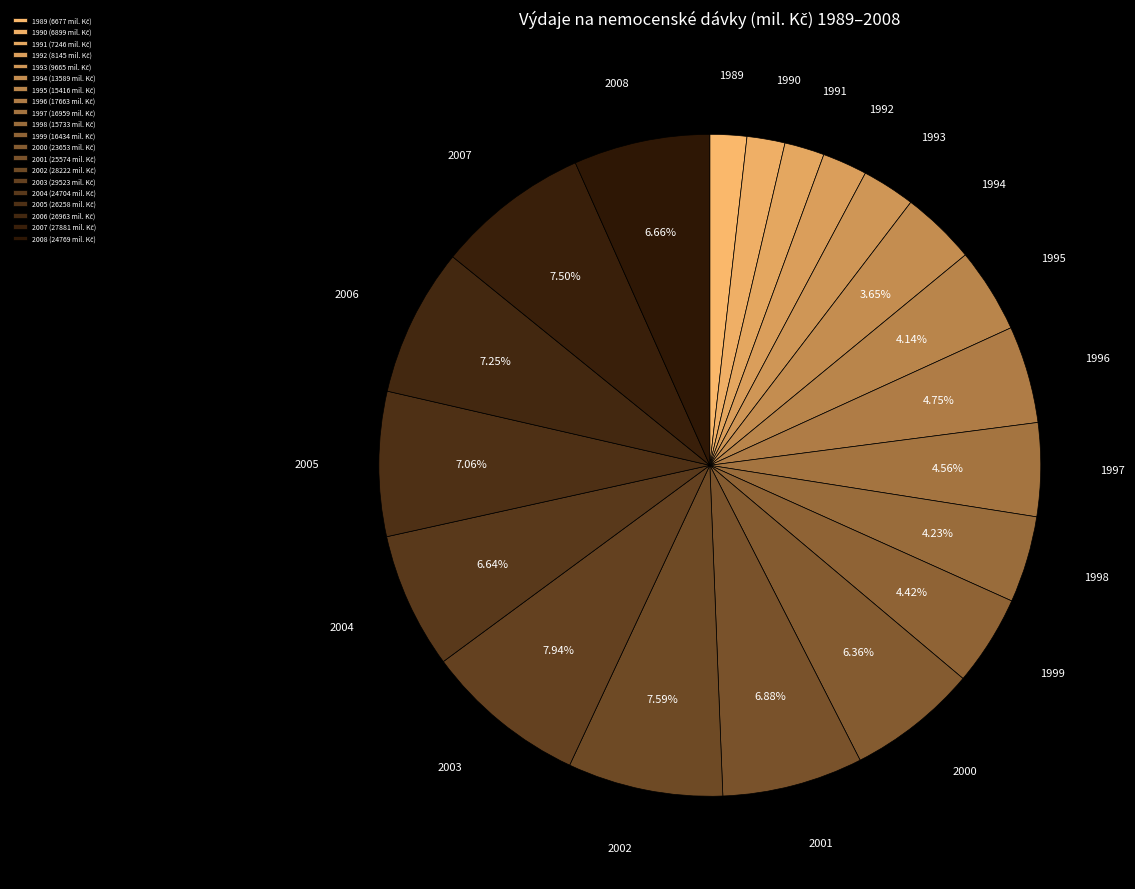

How many slices are in this pie chart?

20